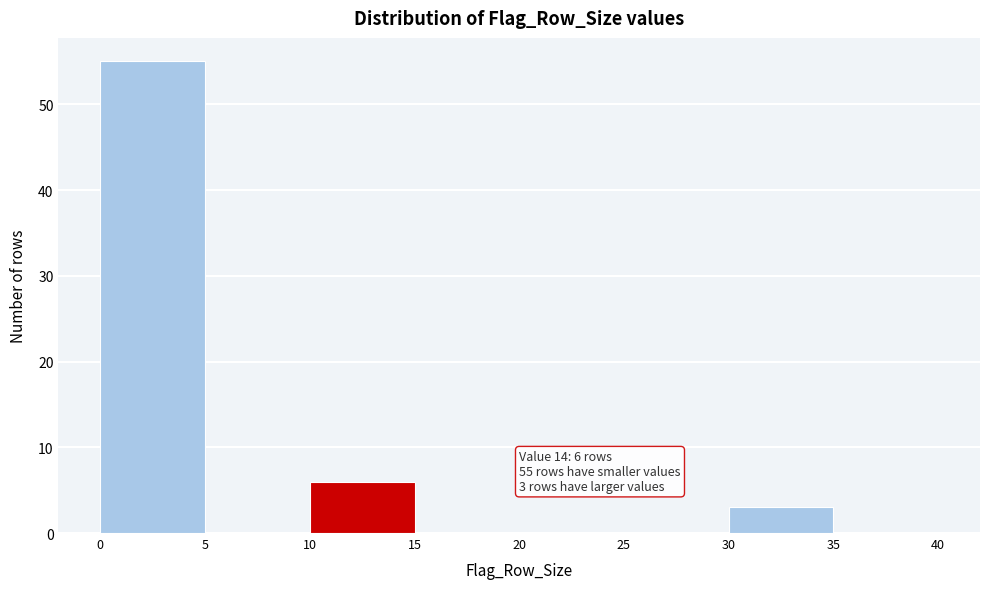

Over which range of the x-axis is the bar tallest?

0 to 5